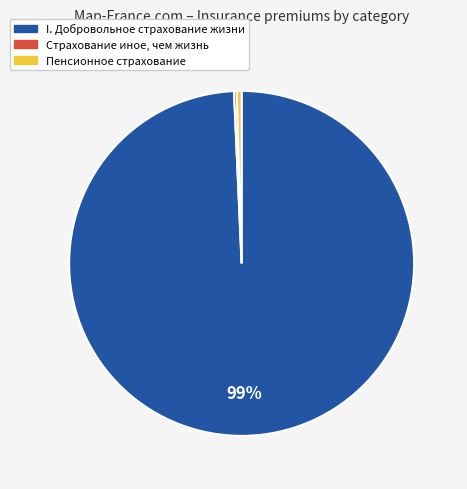

Combined, do I. Добровольное страхование жизни and Пенсионное страхование account for over 50%?

Yes